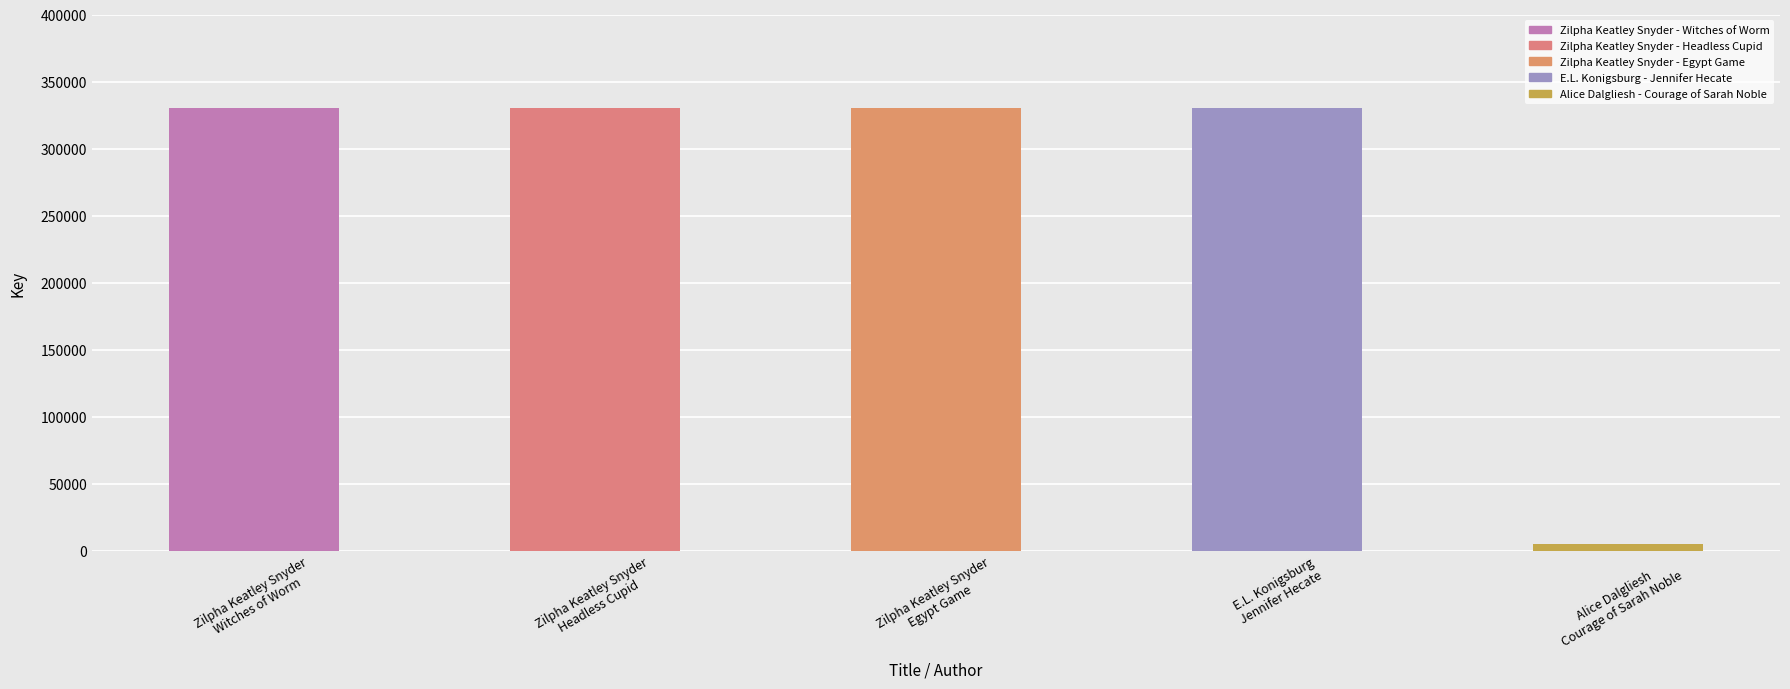

What is the smallest value displayed?

5167